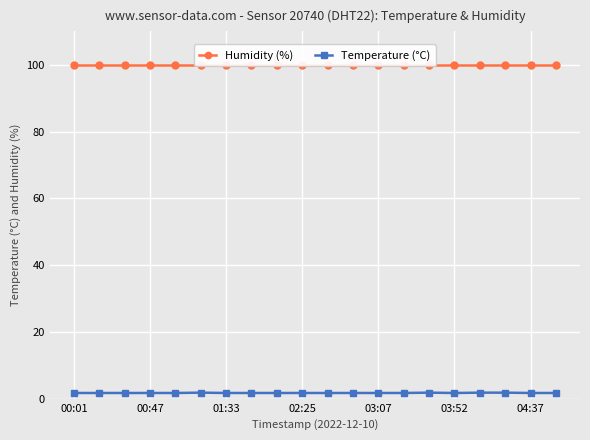

True or false: Humidity (%) and Temperature (°C) cross at least once.

False